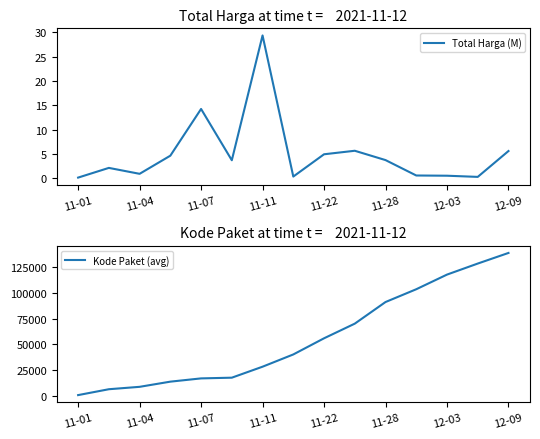

True or false: Total Harga (M) and Kode Paket (avg) cross at least once.

False